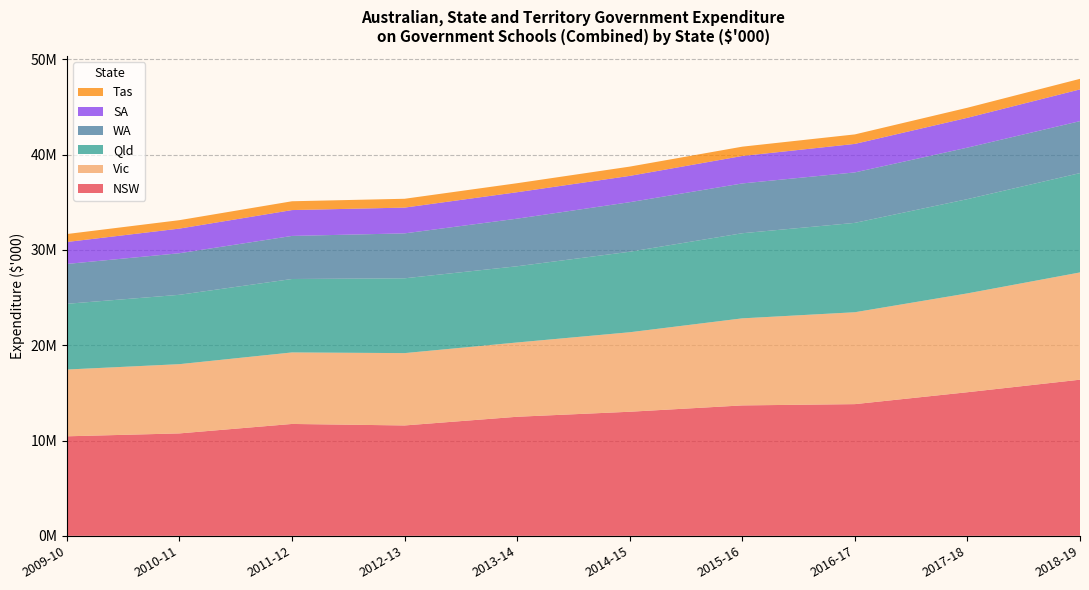

Reading left to right, what are all the values shown in this chart?

NSW: 2009-10=10442693	2010-11=10747152	2011-12=11739215	2012-13=11581590	2013-14=12493498	2014-15=13019228	2015-16=13683903	2016-17=13818654	2017-18=15068342	2018-19=16383388
Vic: 2009-10=7006928	2010-11=7265393	2011-12=7504276	2012-13=7590474	2013-14=7794915	2014-15=8340966	2015-16=9135037	2016-17=9641900	2017-18=10371535	2018-19=11253883
Qld: 2009-10=6896004	2010-11=7277000	2011-12=7703979	2012-13=7849007	2013-14=7997508	2014-15=8447844	2015-16=8931366	2016-17=9377127	2017-18=9888882	2018-19=10422403
WA: 2009-10=4180975	2010-11=4361699	2011-12=4520000	2012-13=4713674	2013-14=4993232	2014-15=5198801	2015-16=5223777	2016-17=5293991	2017-18=5403620	2018-19=5452859
SA: 2009-10=2304883	2010-11=2585332	2011-12=2712763	2012-13=2704663	2013-14=2774624	2014-15=2760183	2015-16=2881527	2016-17=2991719	2017-18=3130405	2018-19=3328830
Tas: 2009-10=834872	2010-11=885316	2011-12=924998	2012-13=925807	2013-14=945962	2014-15=972237	2015-16=977649	2016-17=996577	2017-18=1055444	2018-19=1108765